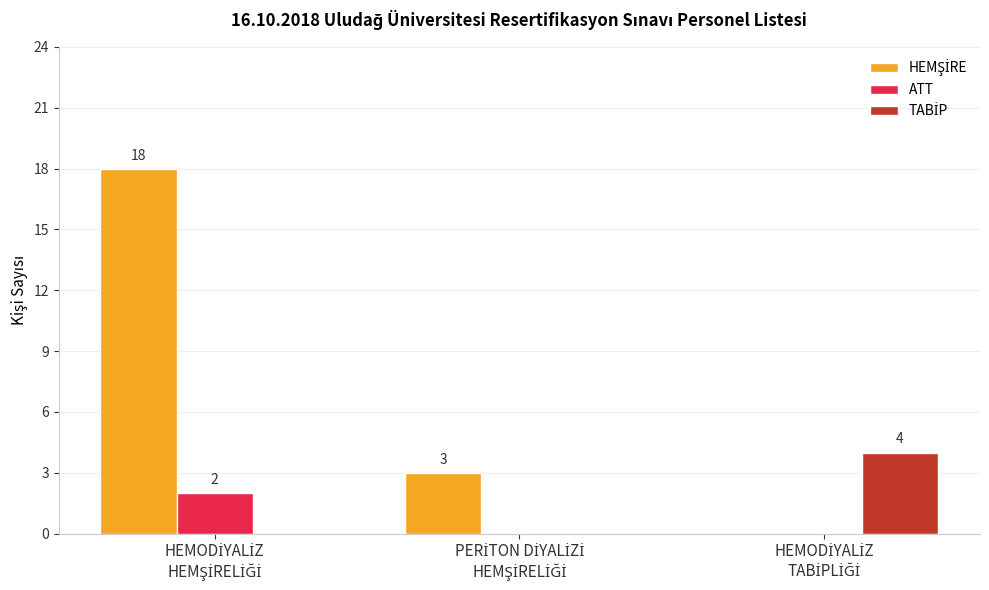

Count the ATT values in the range 0 to 2.

3